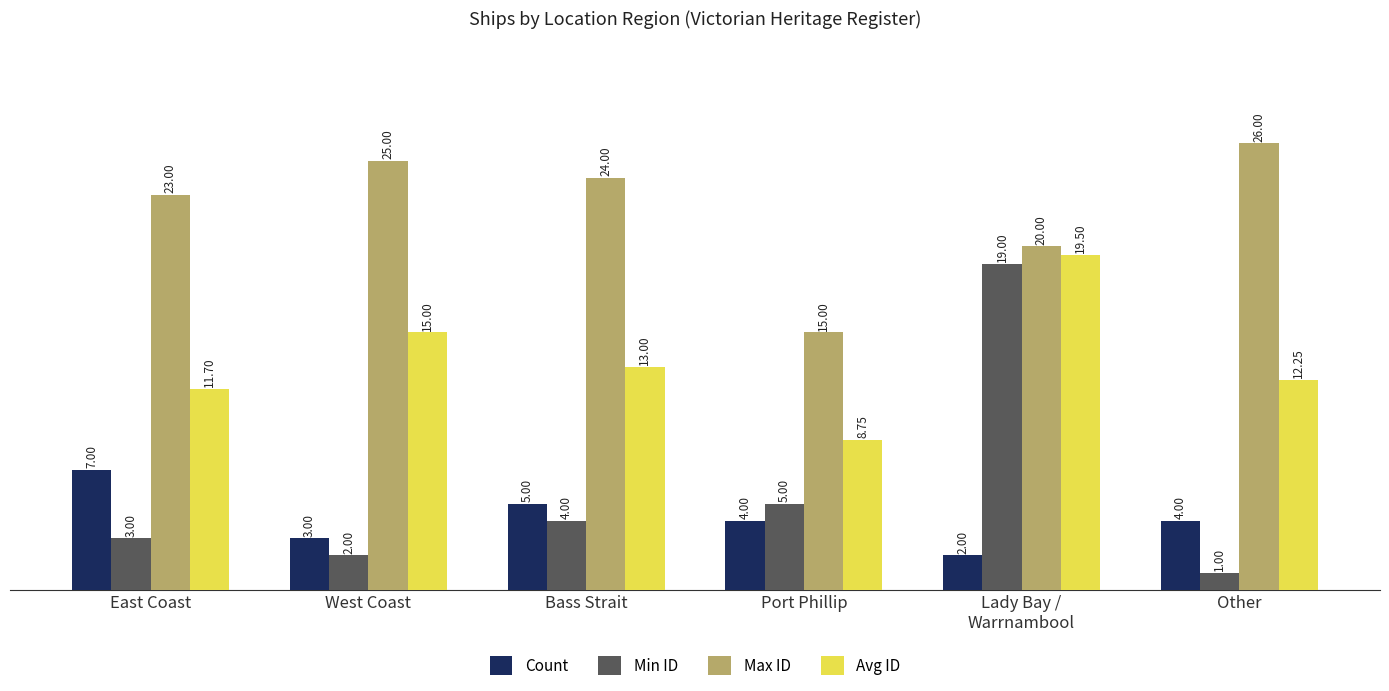

Does the chart contain any negative values?

No